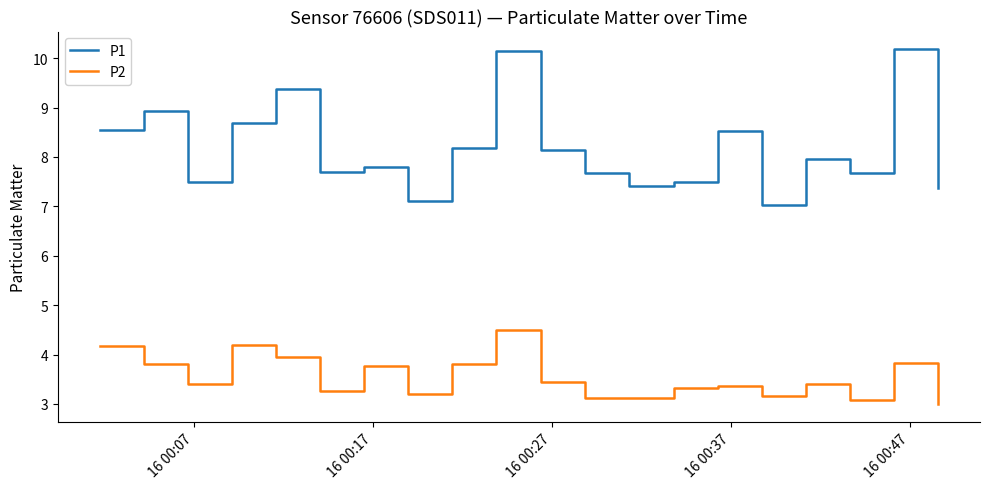

Rank the series by their maximum value, from highest to lowest.

P1, P2